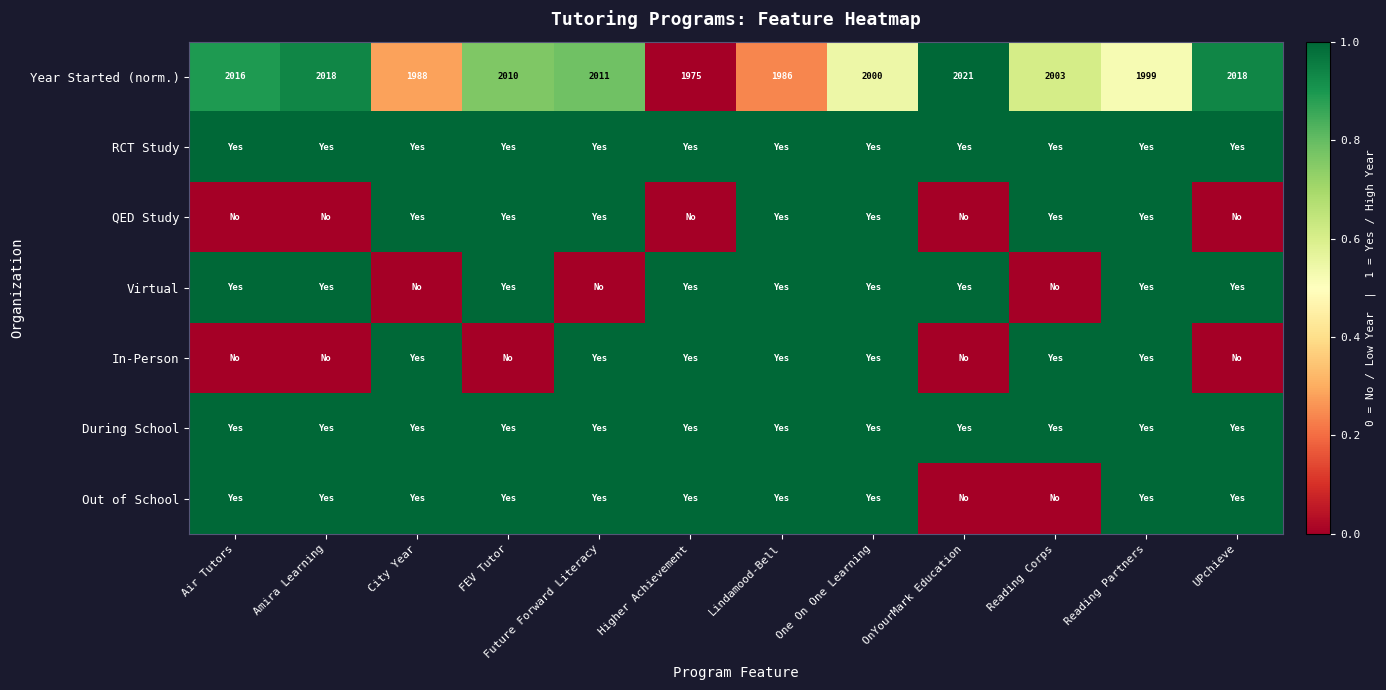

Where is Year Started (norm.) nearest to the value 1998?

Reading Partners